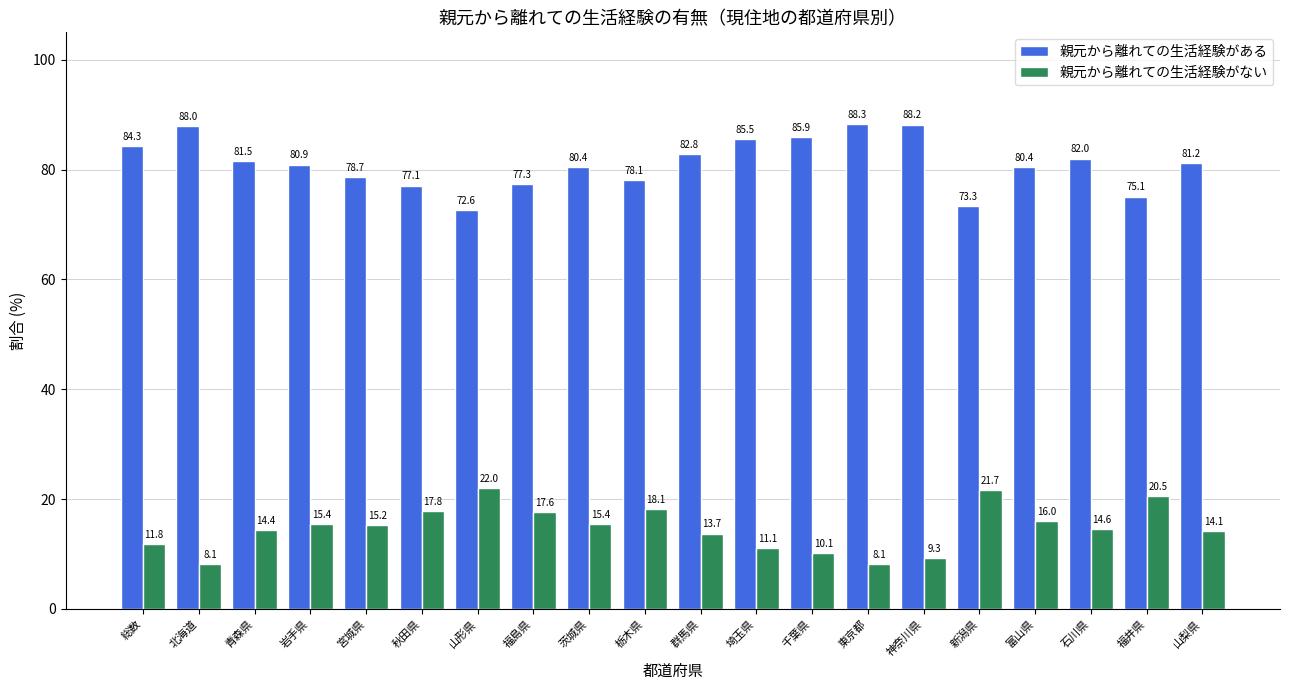

Which series has the largest range (max minus min)?

親元から離れての生活経験がある